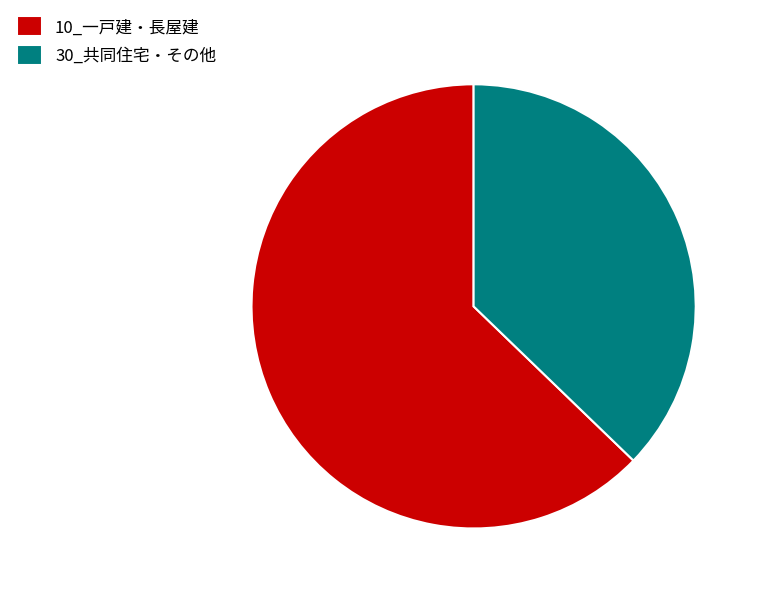

Does 30_共同住宅・その他 account for over 50% of the chart?

No